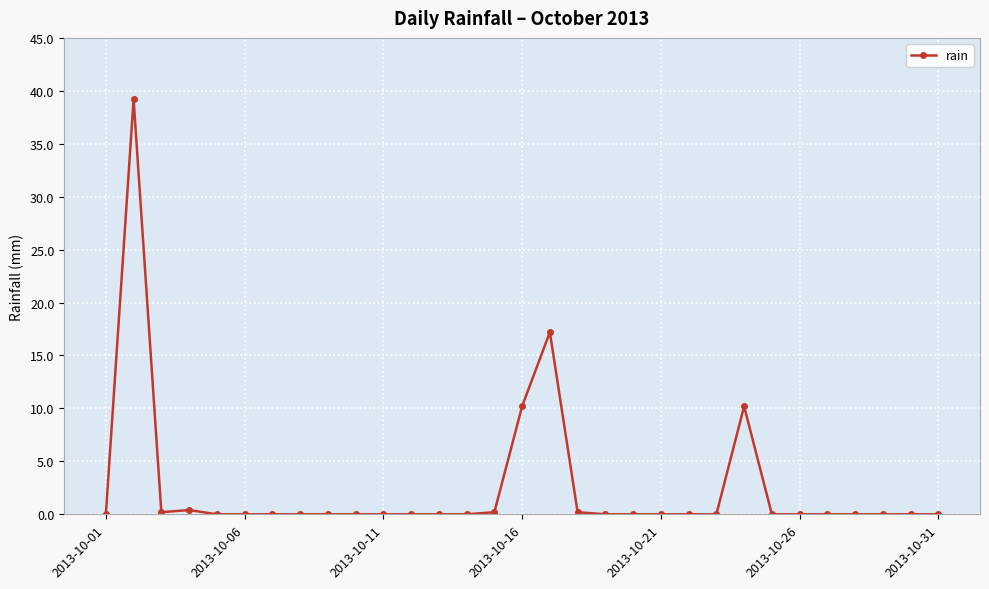

What is the difference between the maximum and minimum values?

39.2